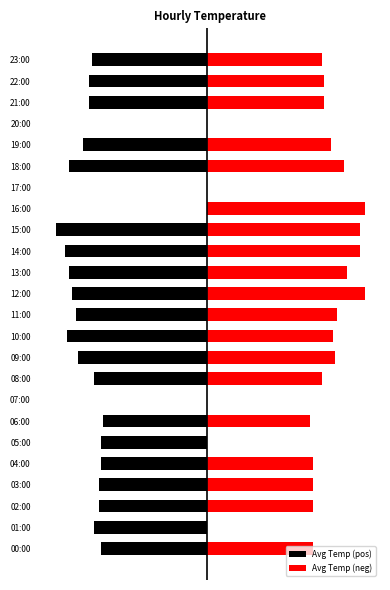

Does the chart contain any negative values?

Yes